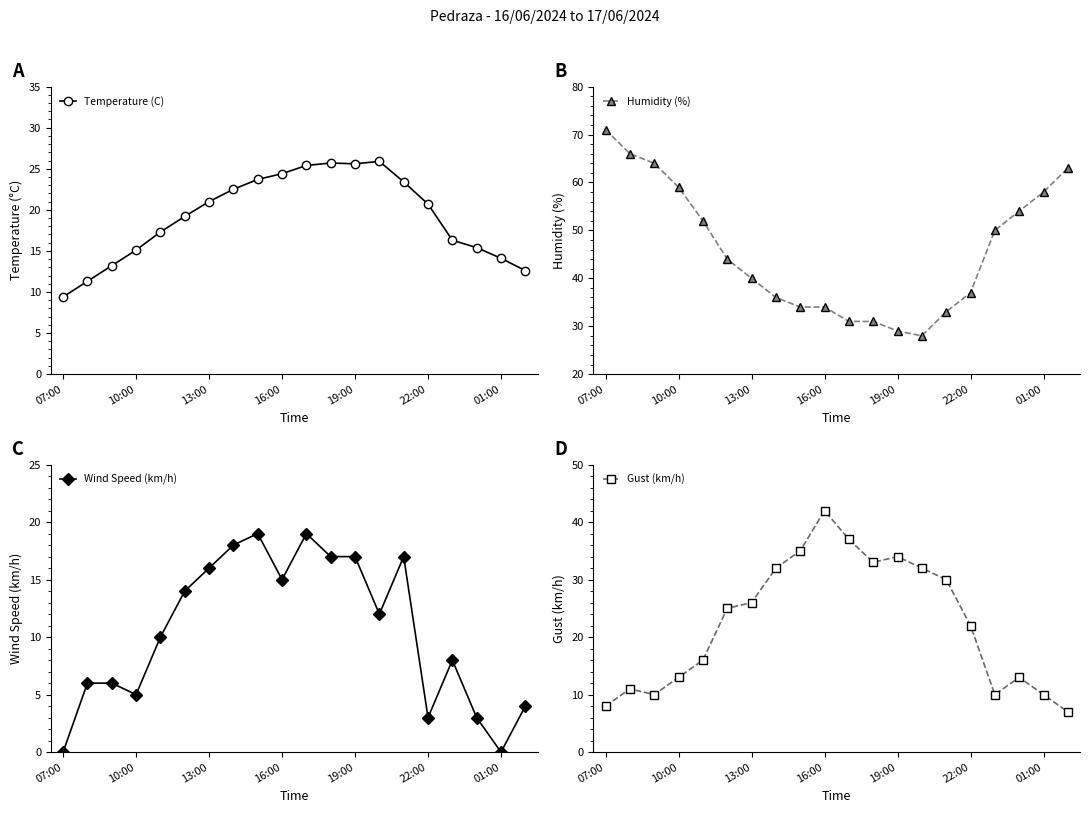

Reading right to left, what are all the values shown in this chart?

Temperature (C): 12.6	14.1	15.4	16.3	20.7	23.4	25.9	25.6	25.7	25.4	24.4	23.7	22.5	21.0	19.2	17.3	15.1	13.2	11.3	9.4
Humidity (%): 63.0	58.0	54.0	50.0	37.0	33.0	28.0	29.0	31.0	31.0	34.0	34.0	36.0	40.0	44.0	52.0	59.0	64.0	66.0	71.0
Wind Speed (km/h): 4.0	0.0	3.0	8.0	3.0	17.0	12.0	17.0	17.0	19.0	15.0	19.0	18.0	16.0	14.0	10.0	5.0	6.0	6.0	0.0
Gust (km/h): 7.0	10.0	13.0	10.0	22.0	30.0	32.0	34.0	33.0	37.0	42.0	35.0	32.0	26.0	25.0	16.0	13.0	10.0	11.0	8.0